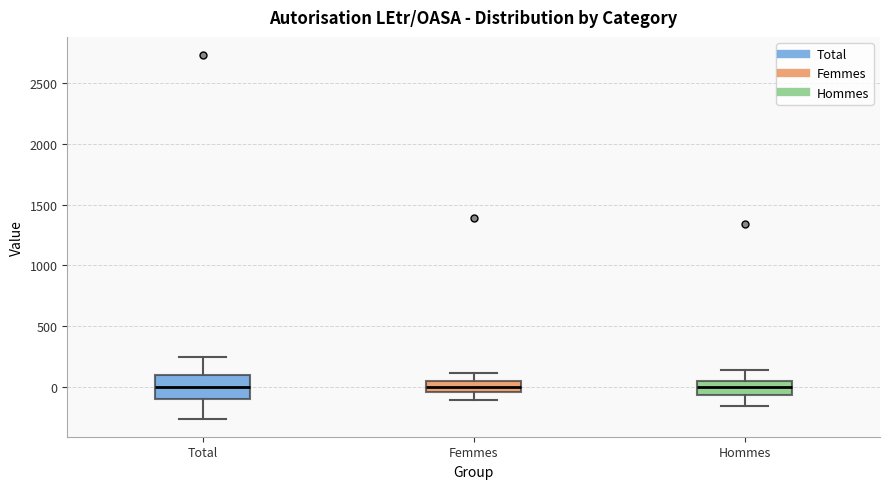

Reading left to right, read every box against the y-axis: the position of its median line, the range the box covers, and the ends of its whiskers. The values are not printed on the chart, so give them approximately, as read against the axis.

Total: median 0, box -100 to 100, whiskers -250 to 250
Femmes: median 0, box -50 to 50, whiskers -100 to 100
Hommes: median 0, box -50 to 50, whiskers -150 to 150